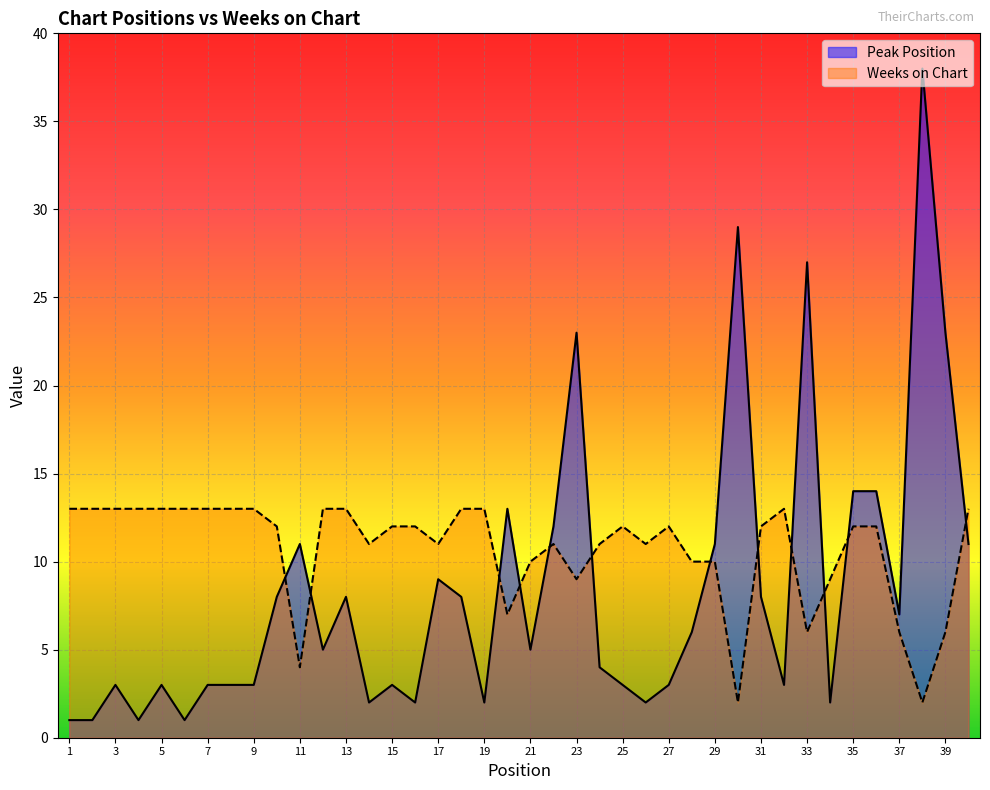

At which label does Weeks on Chart reach its minimum?

30